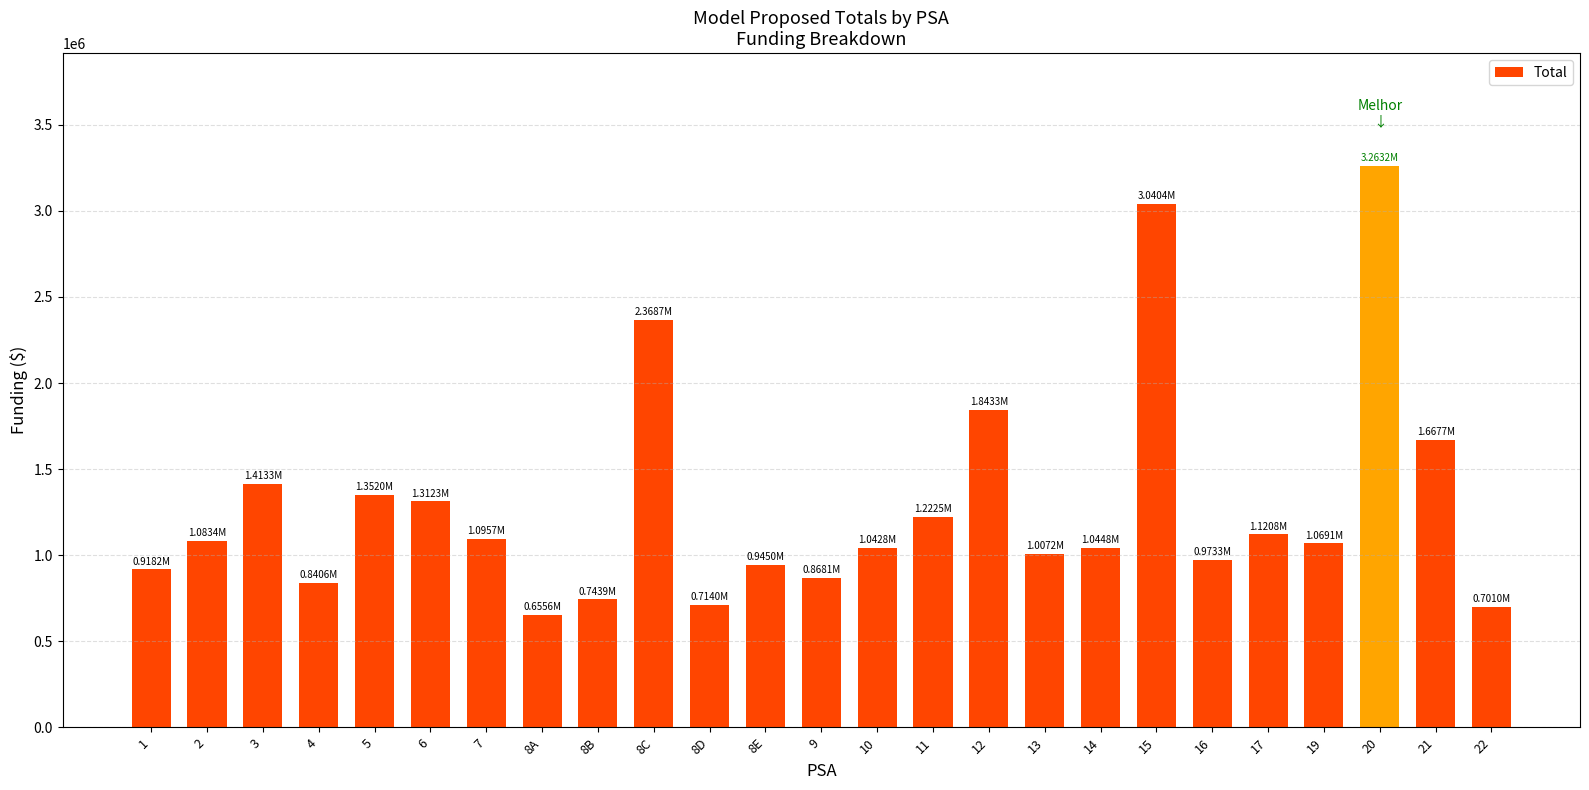

What is the change in value from 3 to 20?

+1849928.1